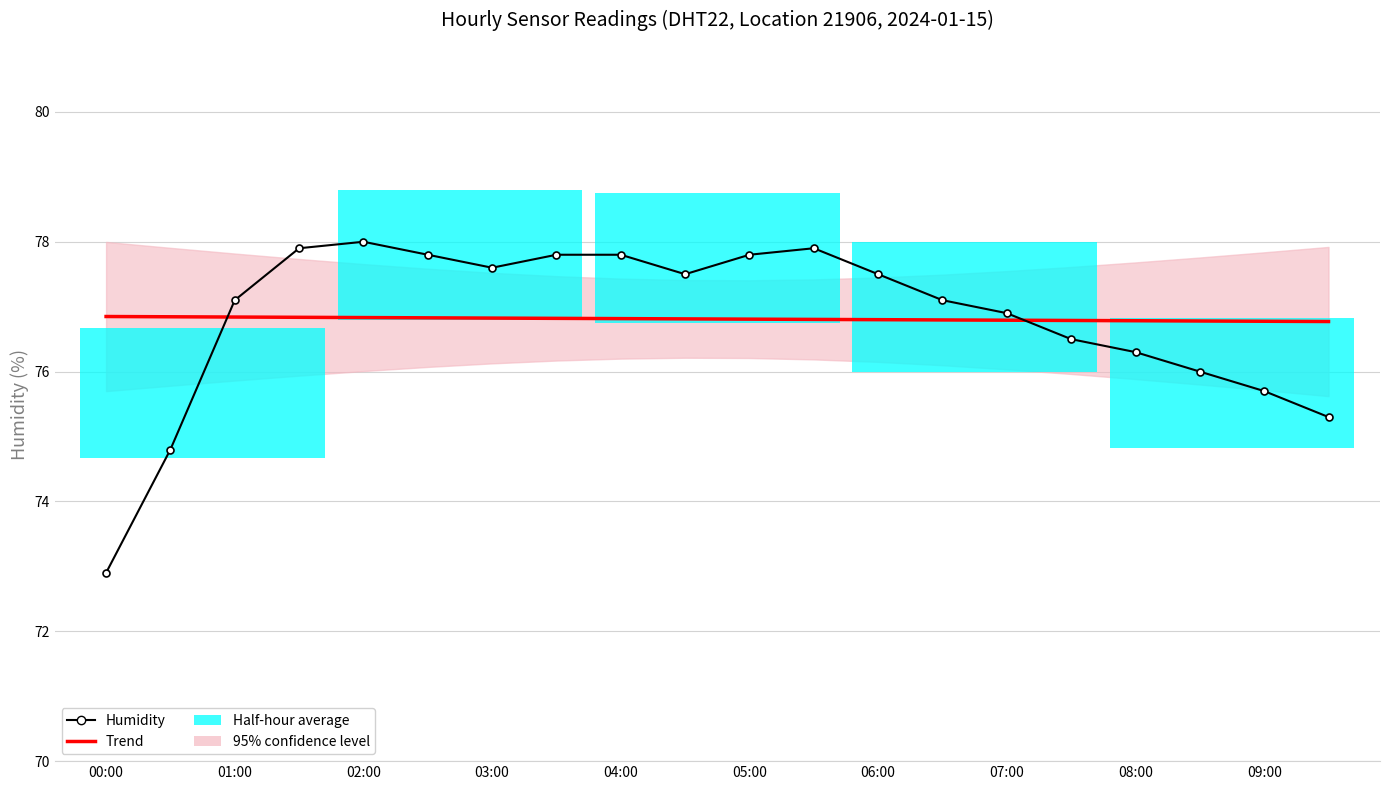

Reading left to right, transcribe all the data shown in this chart.

Trend: 76.8	76.8	76.8	76.8	76.8	76.8	76.8	76.8	76.8	76.8	76.8	76.8	76.8	76.8	76.8	76.8	76.8	76.8	76.8	76.8
Humidity: 72.9	74.8	77.1	77.9	78.0	77.8	77.6	77.8	77.8	77.5	77.8	77.9	77.5	77.1	76.9	76.5	76.3	76.0	75.7	75.3